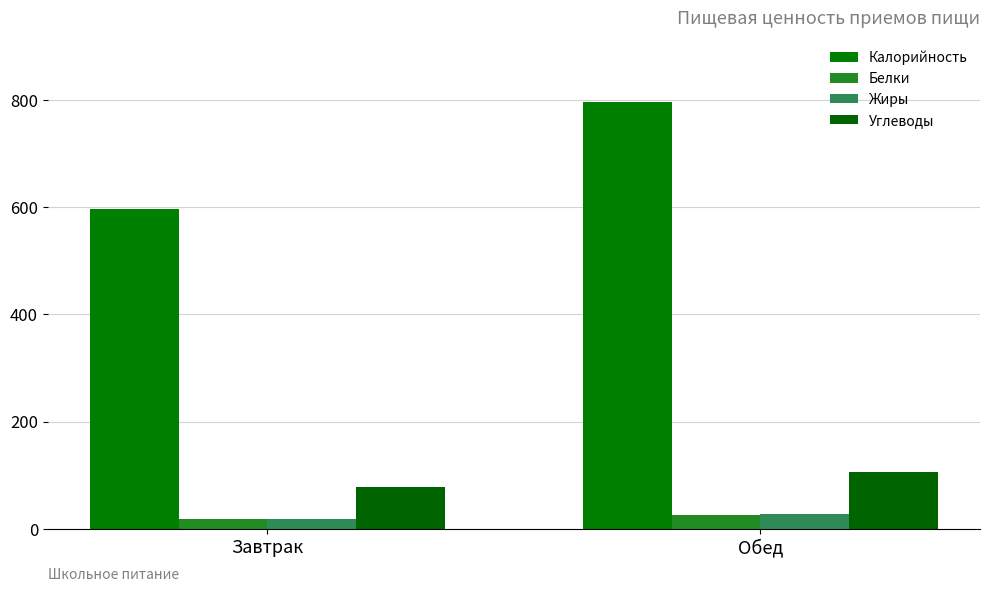

What are all the series names shown in the legend?

Калорийность, Белки, Жиры, Углеводы